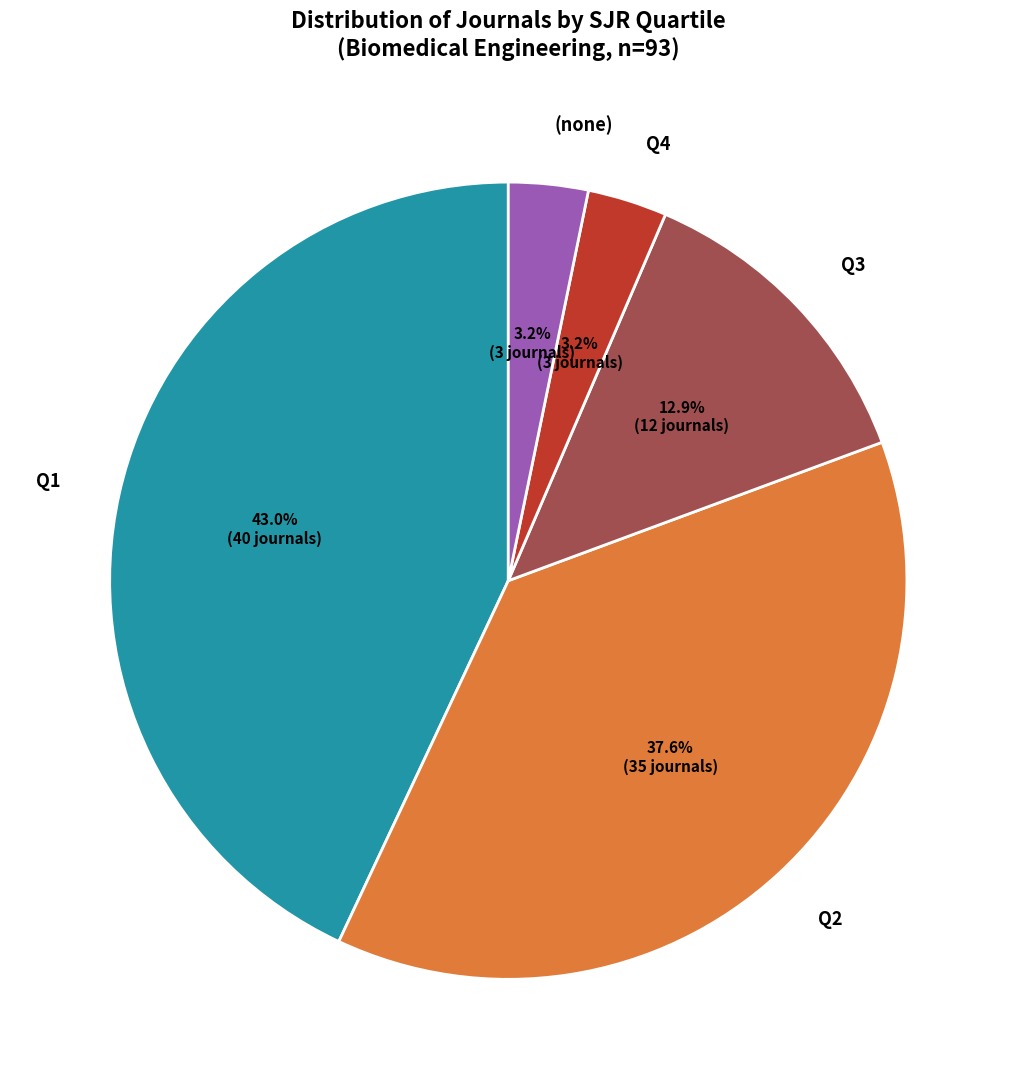

What is the largest slice in the pie chart?

Q1